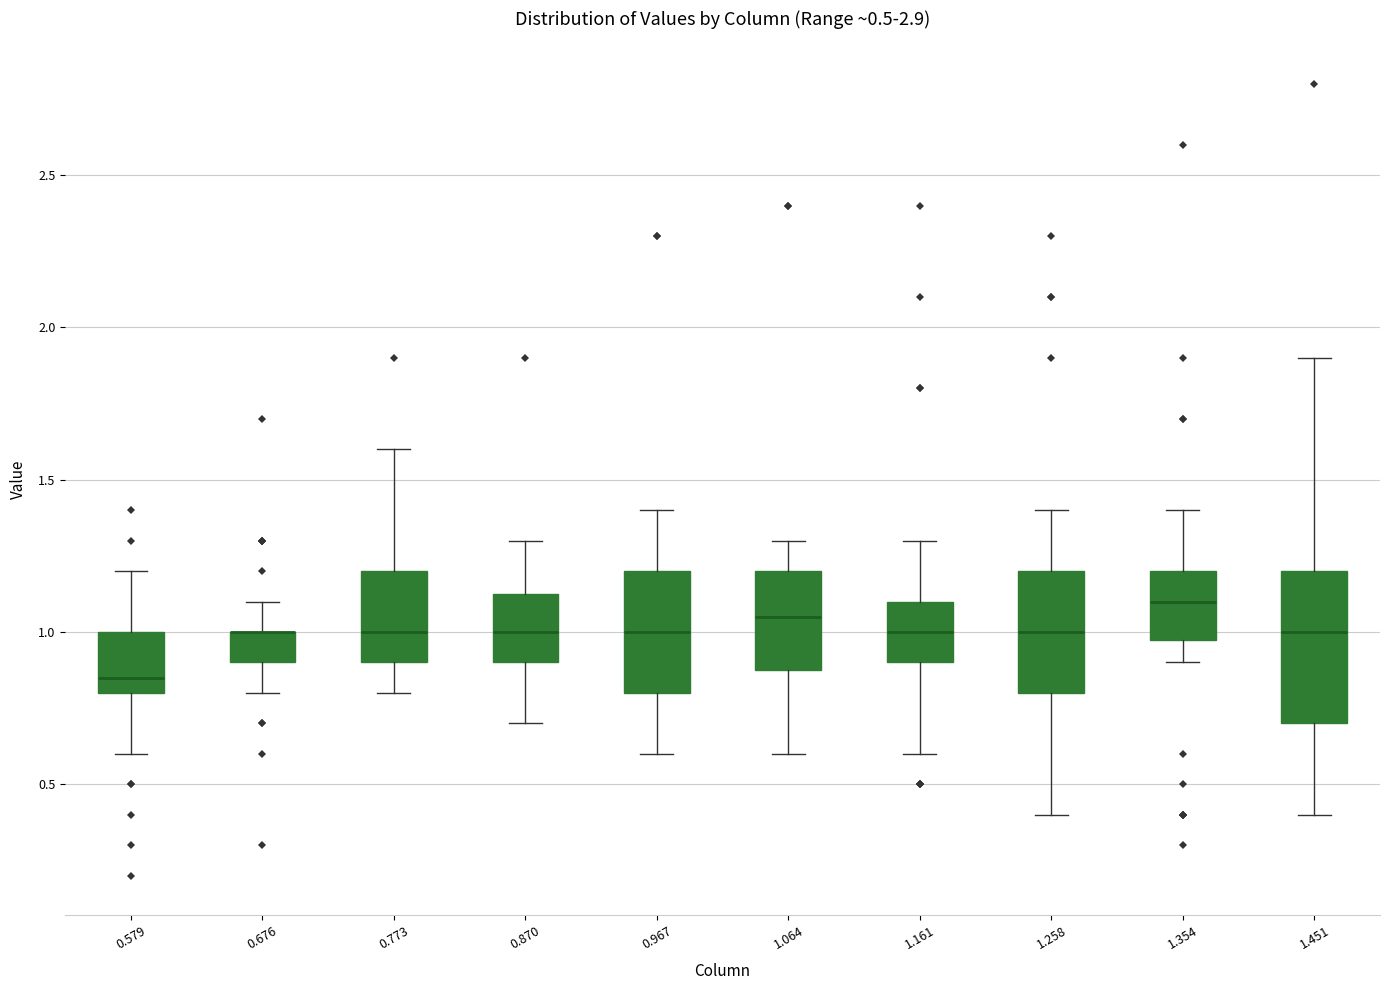

Which box is the tallest, from its lower edge to its upper edge?

1.451